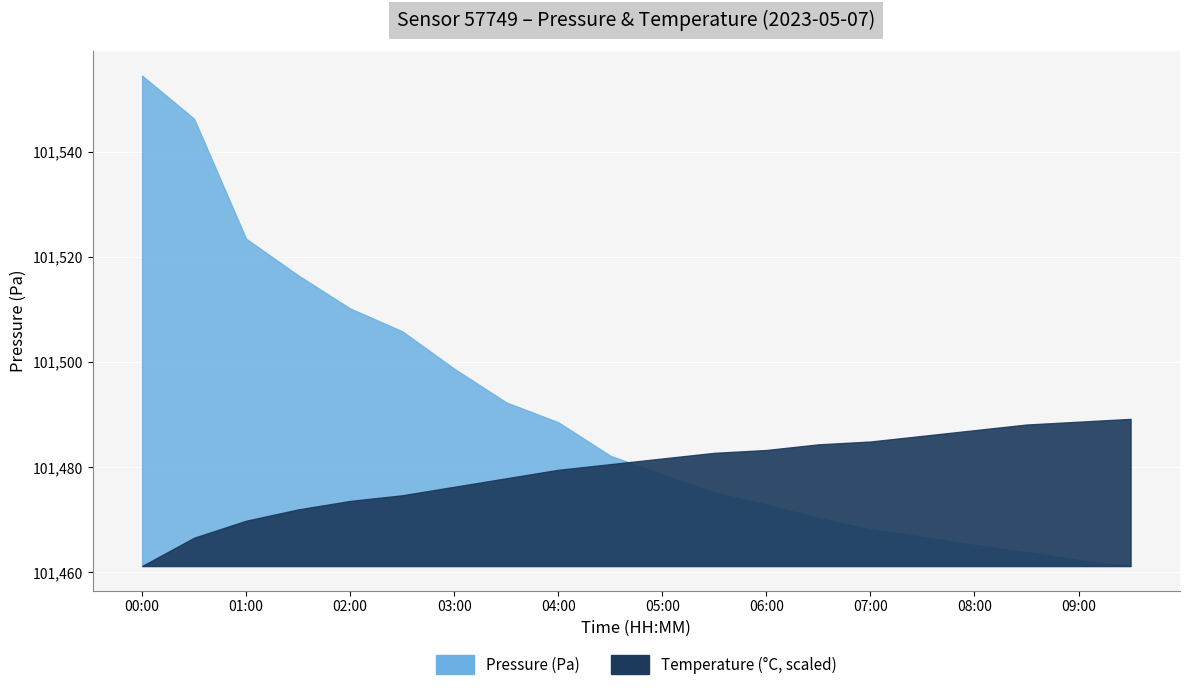

Is the value of temperature at 01:00 greater than the value of pressure at 03:00?

No